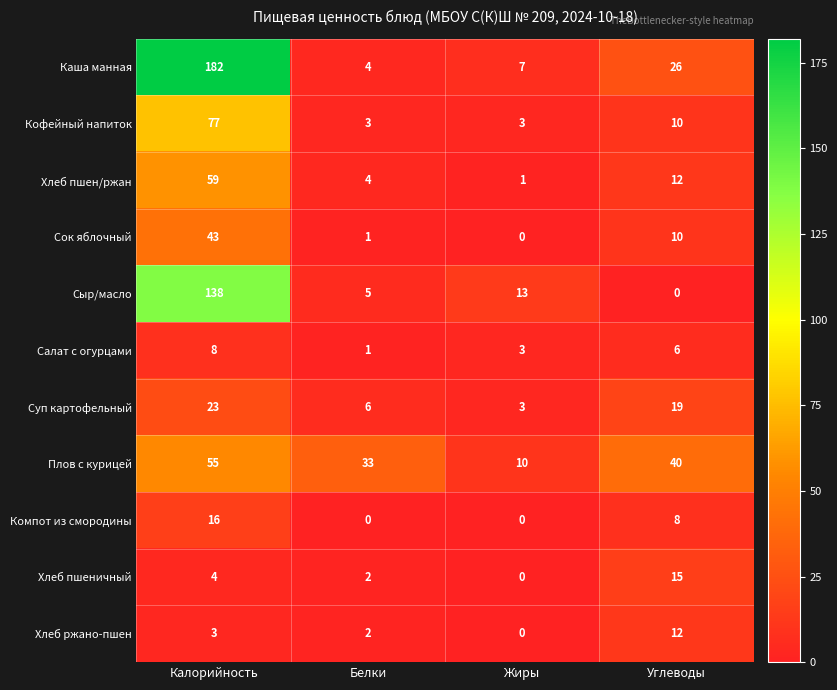

Which label corresponds to the largest value in the chart?

Калорийность